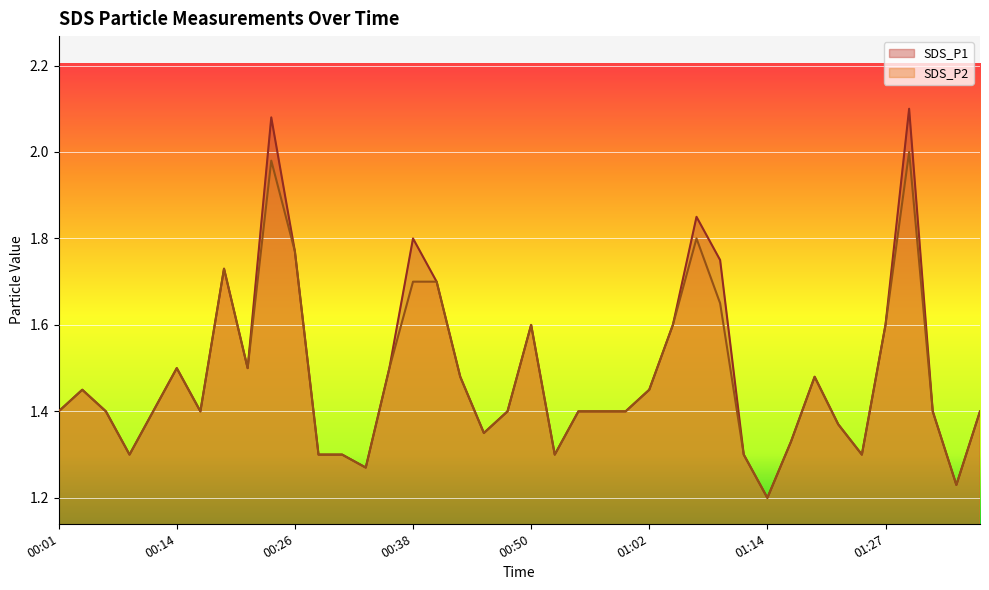

Is the value of SDS_P1 at 00:50 greater than the value of SDS_P2 at 01:02?

Yes